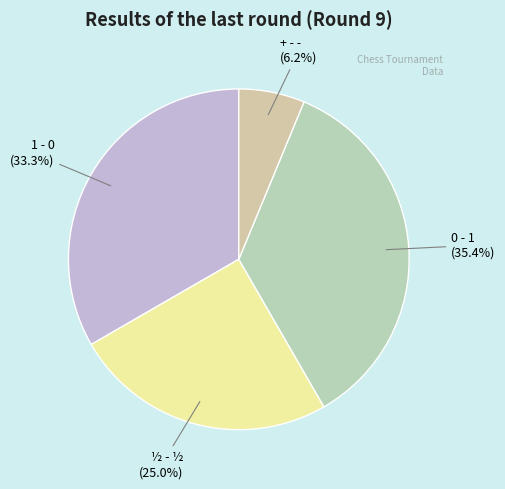

To the nearest percent, what is the difference between the largest and smallest slice percentages?

29%